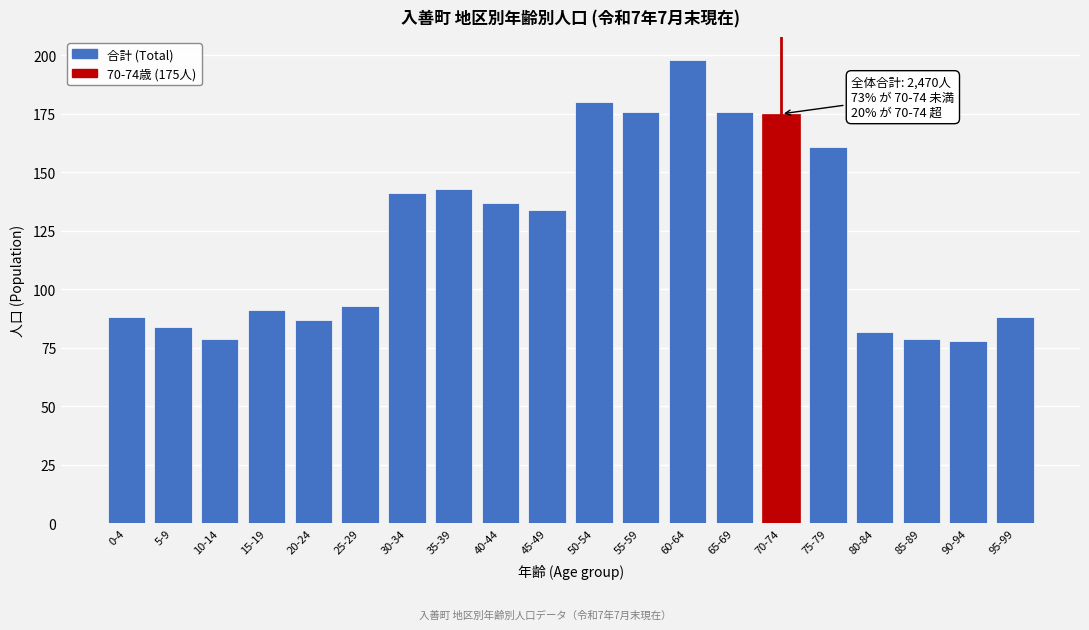

Reading left to right, extract all data points from this chart.

0-4=88	5-9=84	10-14=79	15-19=91	20-24=87	25-29=93	30-34=141	35-39=143	40-44=137	45-49=134	50-54=180	55-59=176	60-64=198	65-69=176	70-74=175	75-79=161	80-84=82	85-89=79	90-94=78	95-99=88